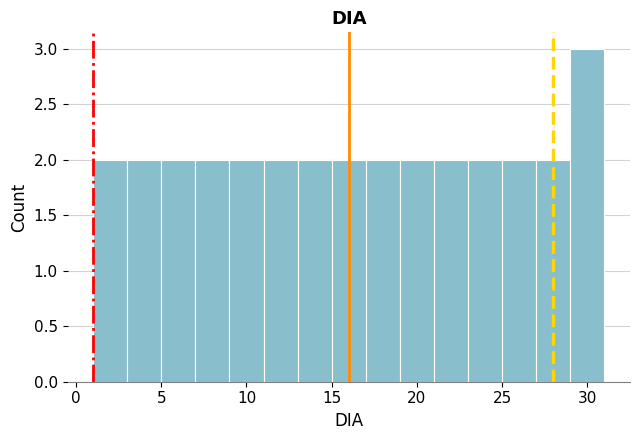

What is the height of the bar covering 25 to 27 on the x-axis? The values are not printed on the chart, so give them approximately, as read against the axis.

2